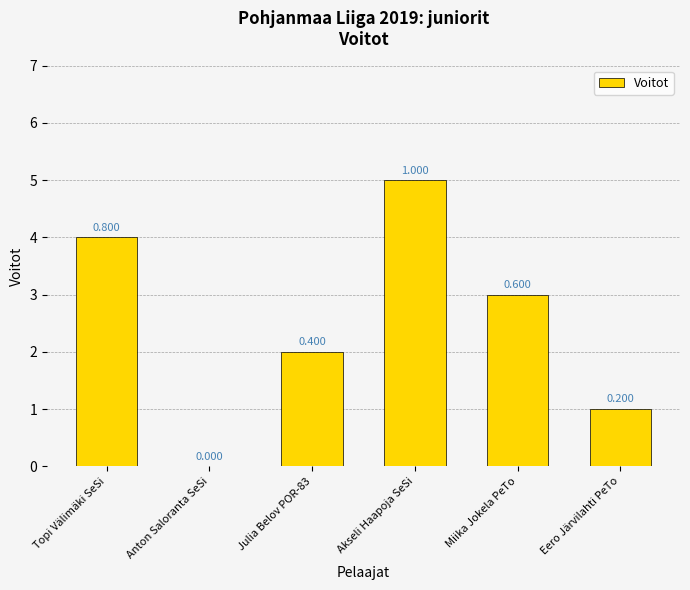

Reading left to right, what are all the values shown in this chart?

Topi Välimäki SeSi=4	Anton Saloranta SeSi=0	Julia Belov POR-83=2	Akseli Haapoja SeSi=5	Miika Jokela PeTo=3	Eero Järvilahti PeTo=1